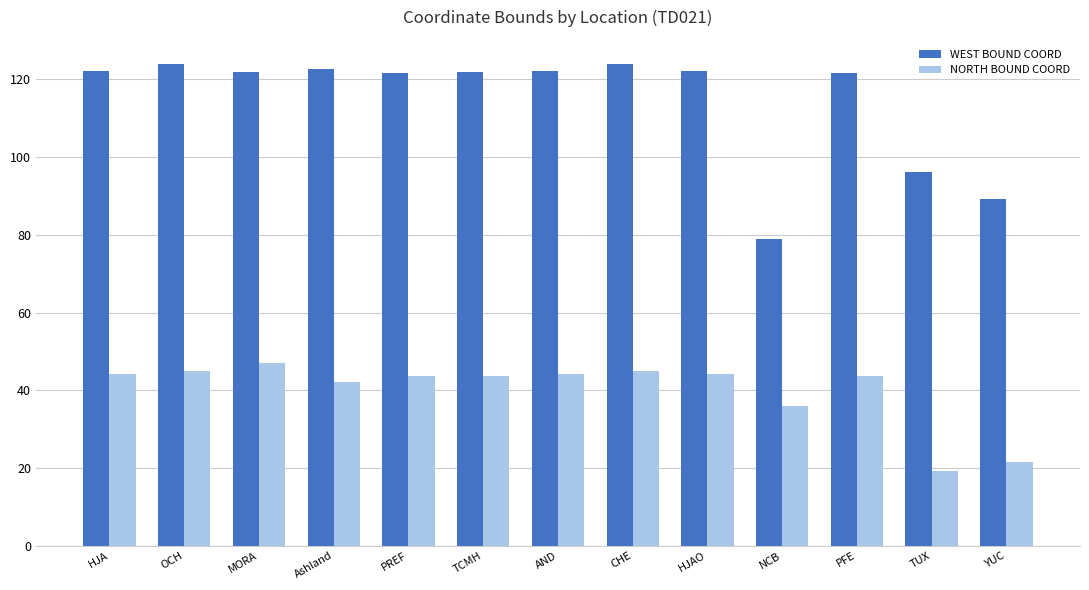

At which label is NORTH BOUND COORD closest to 33?

NCB